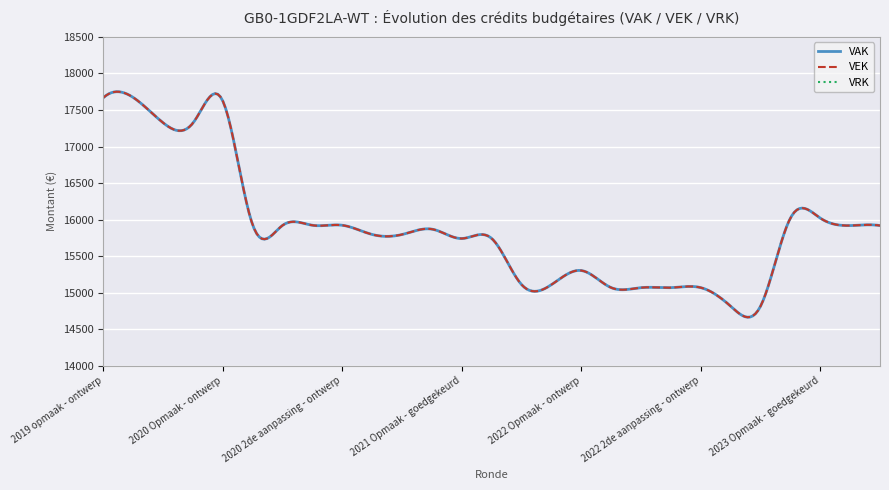

True or false: VRK has more than 2 points higher than both neighbors.

False